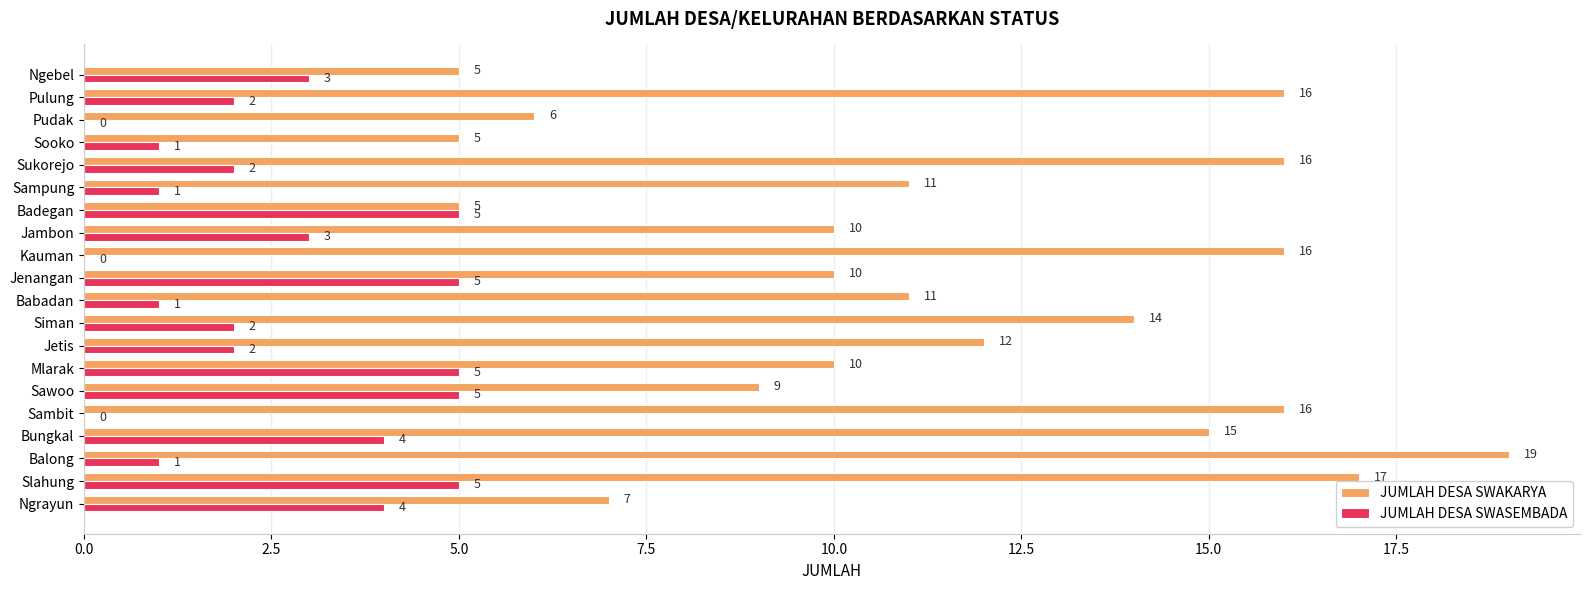

What is the sum of all JUMLAH DESA SWASEMBADA values?

51